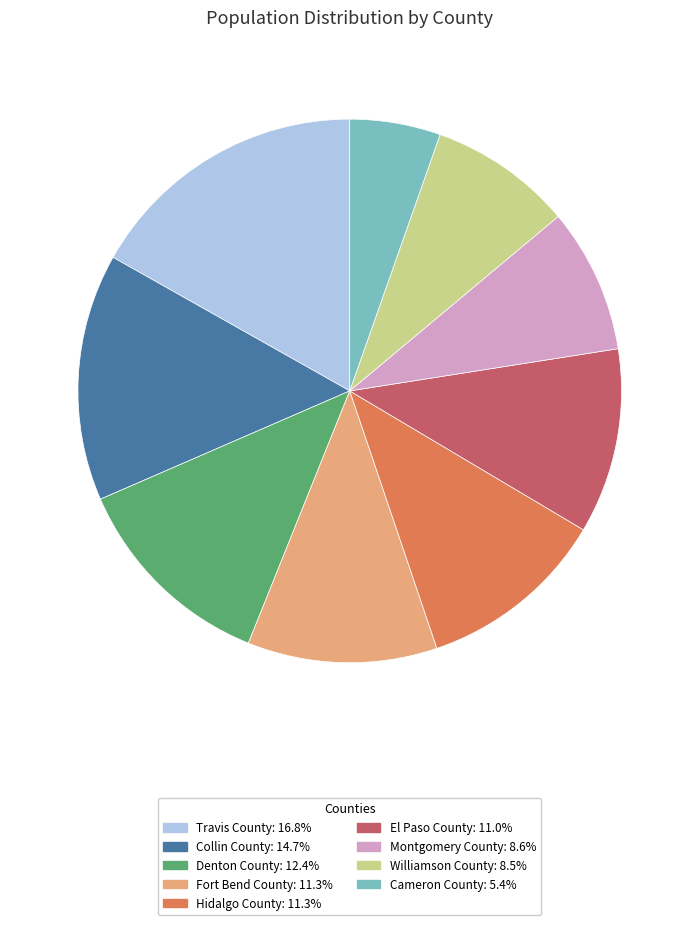

What is the ratio of the value at Collin County to the value at El Paso County?

1.3